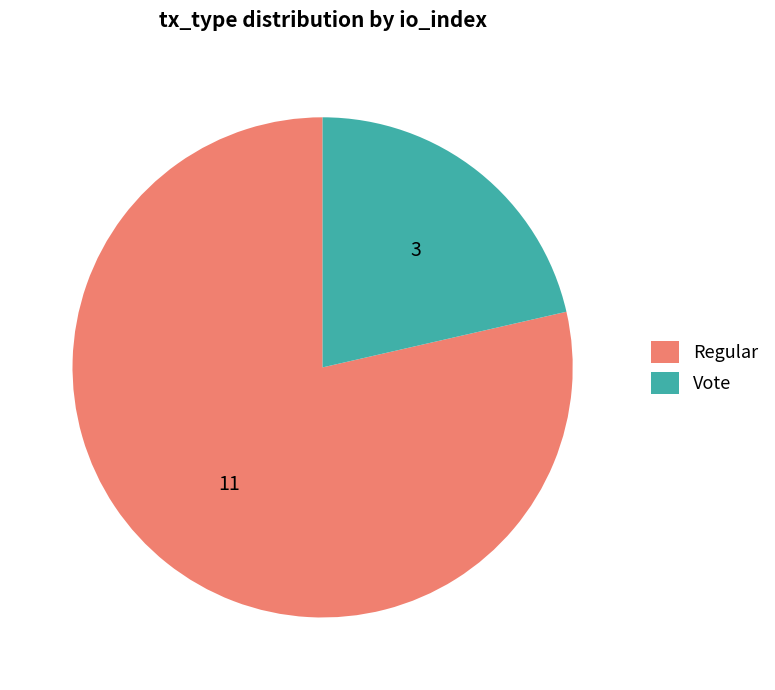

Between Vote and Regular, which is larger?

Regular